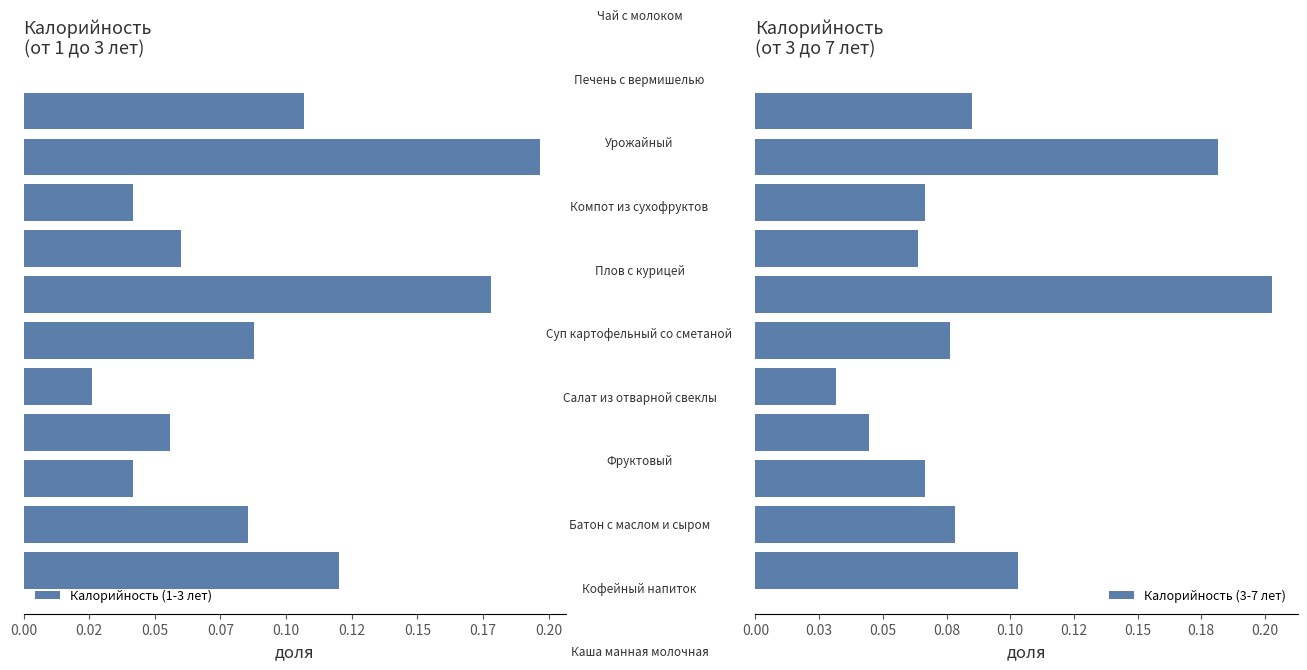

The Калорийность (3-7 лет) series shows 0.1 at 0.15. True or false?

False